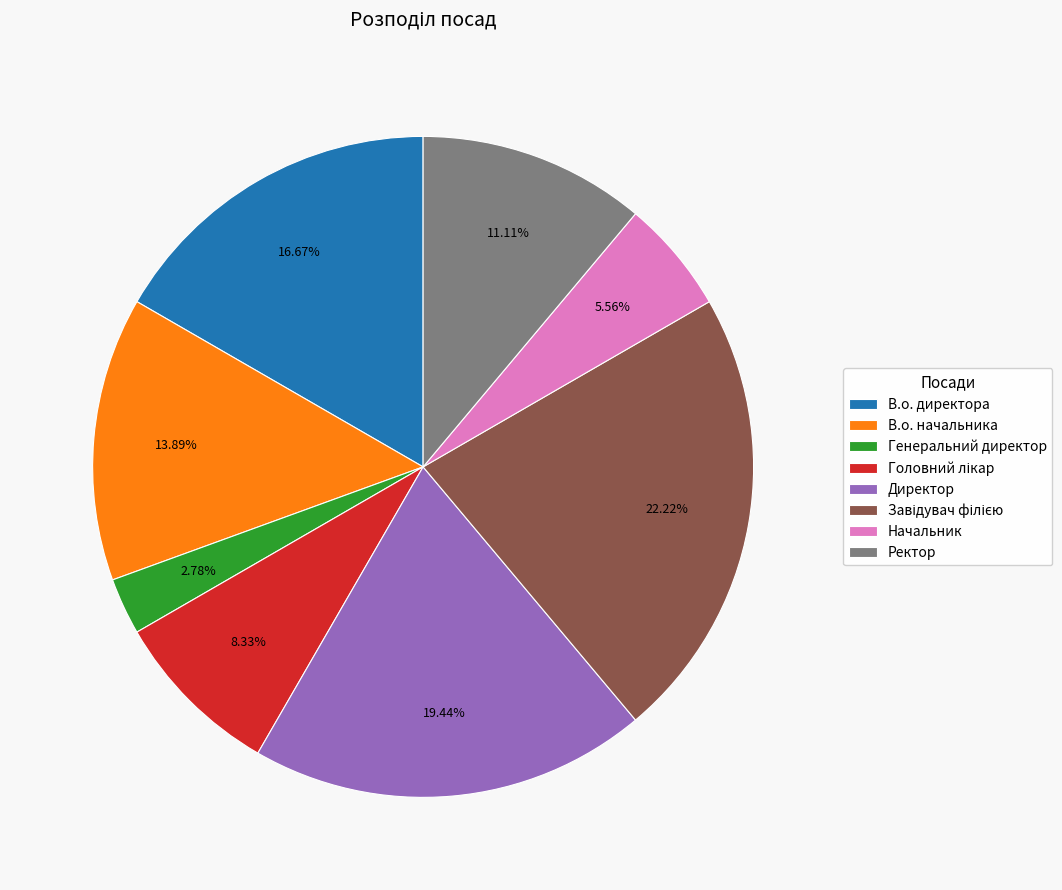

True or false: Генеральний директор accounts for 15% of the total.

False